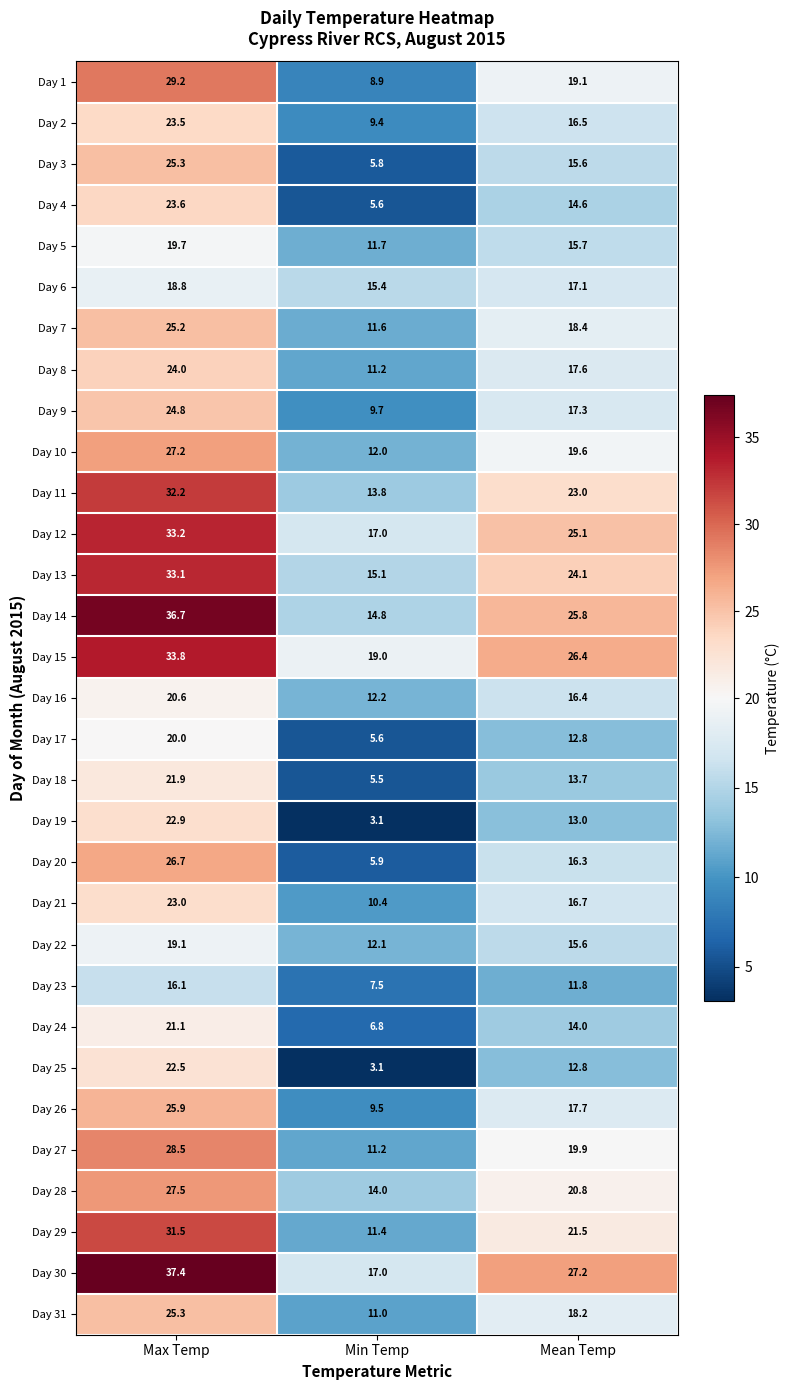

The value of Day 9 at Mean Temp is 26.1. True or false?

False